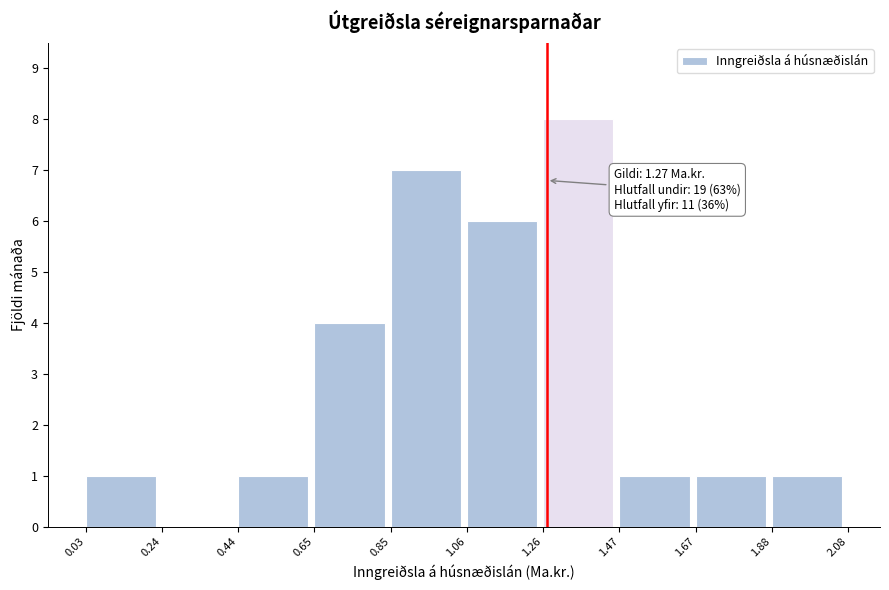

Over which range of the x-axis is the bar tallest?

1.26 to 1.47